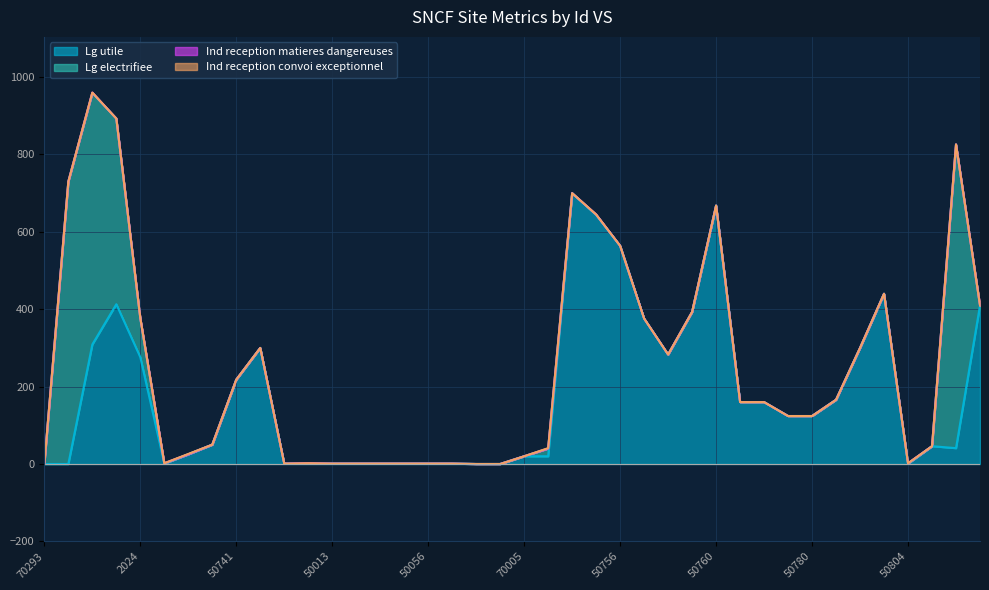

At which label does Lg utile first exceed 124?

2017